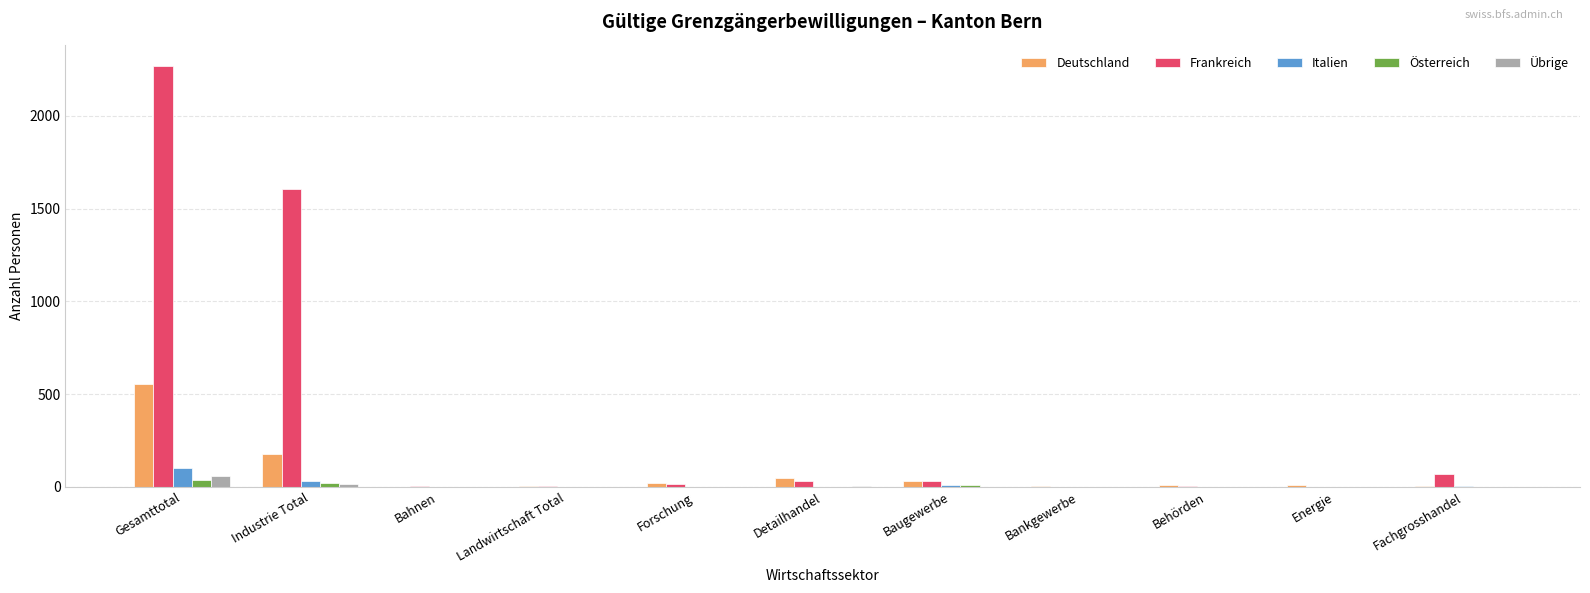

Which series has the largest total across all categories?

Frankreich